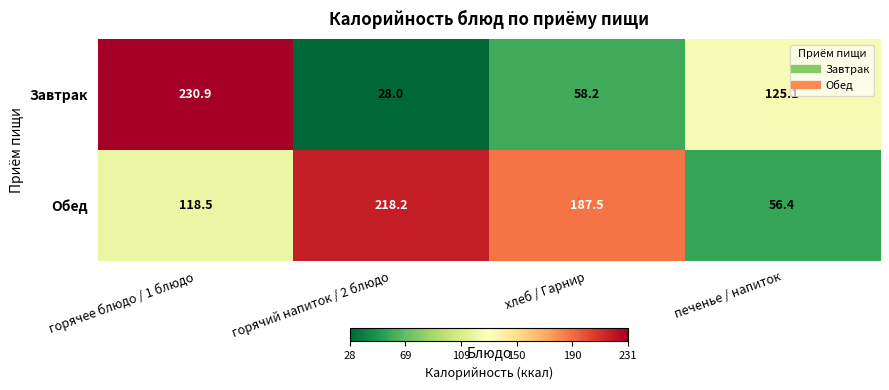

Rank the series at хлеб / Гарнир from highest to lowest value.

Обед, Завтрак